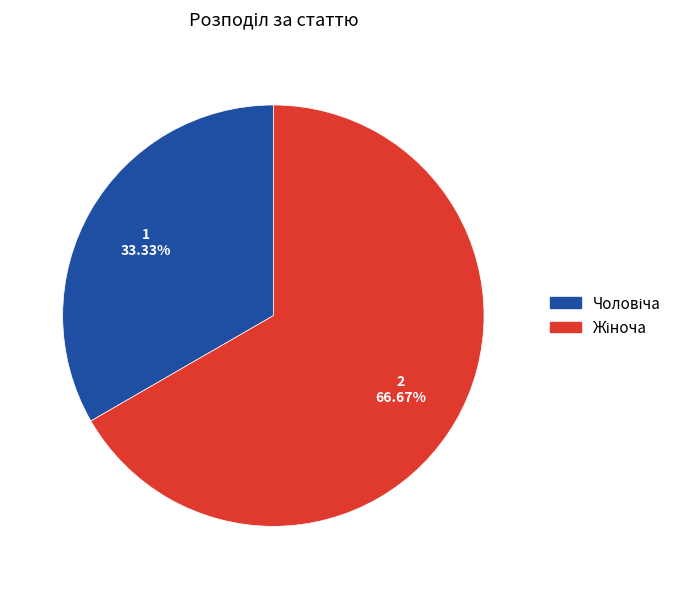

Is there a majority slice in this chart?

Yes